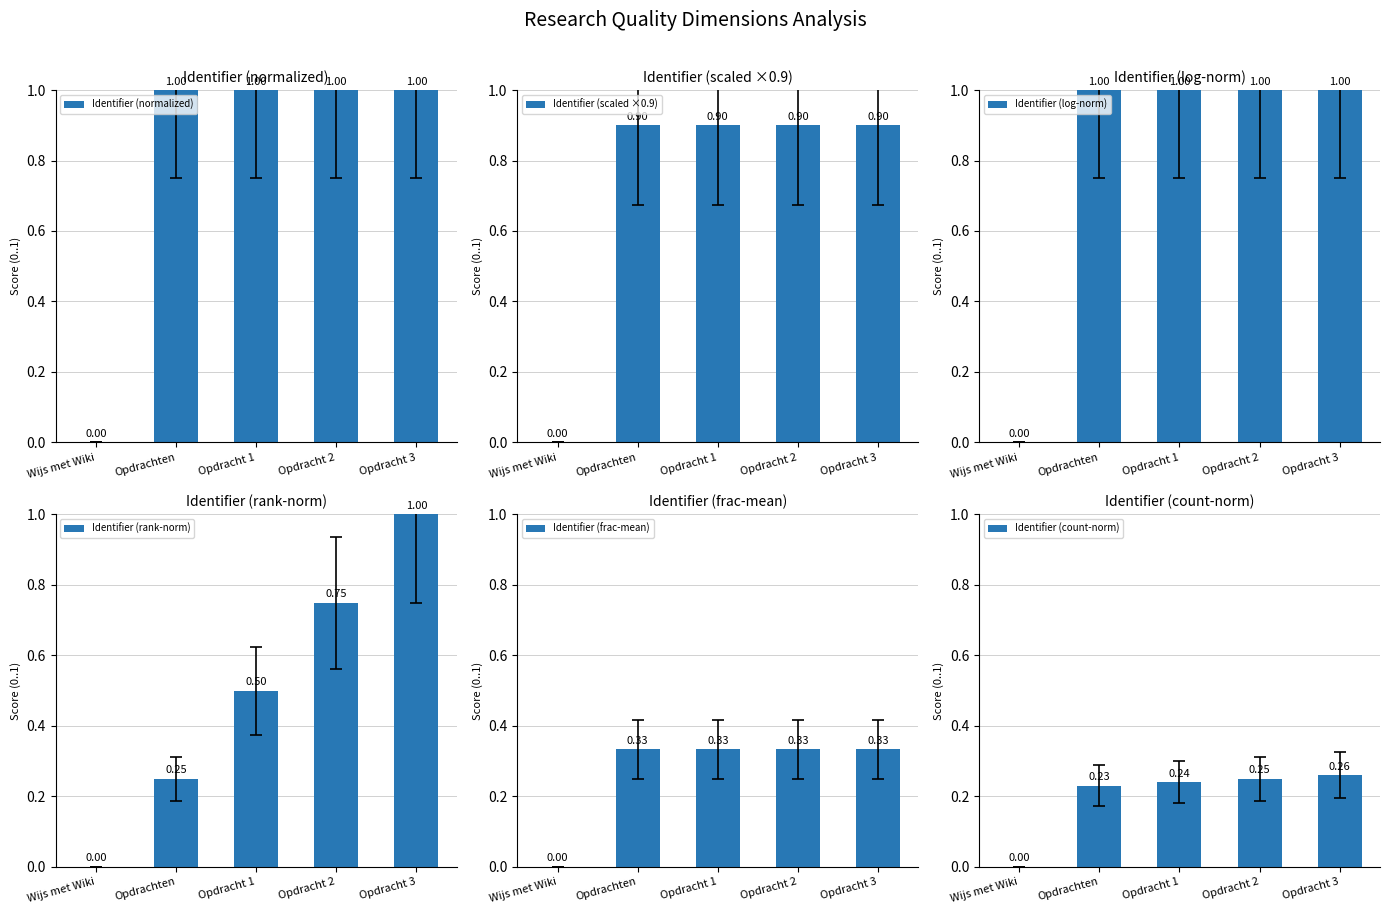

What are all the series names shown in the legend?

Identifier (normalized), Identifier (scaled ×0.9), Identifier (log-norm), Identifier (rank-norm), Identifier (frac-mean), Identifier (count-norm)